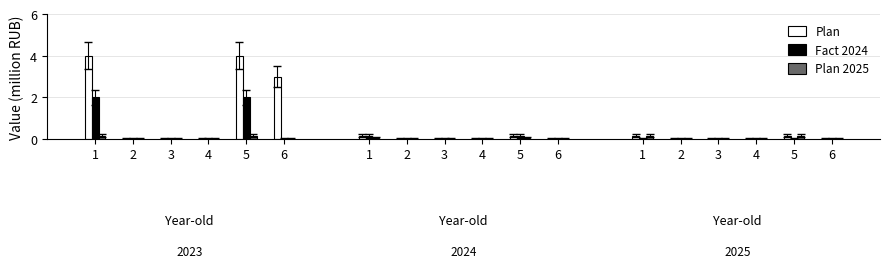

What is the total value across all series at 6?

3.0